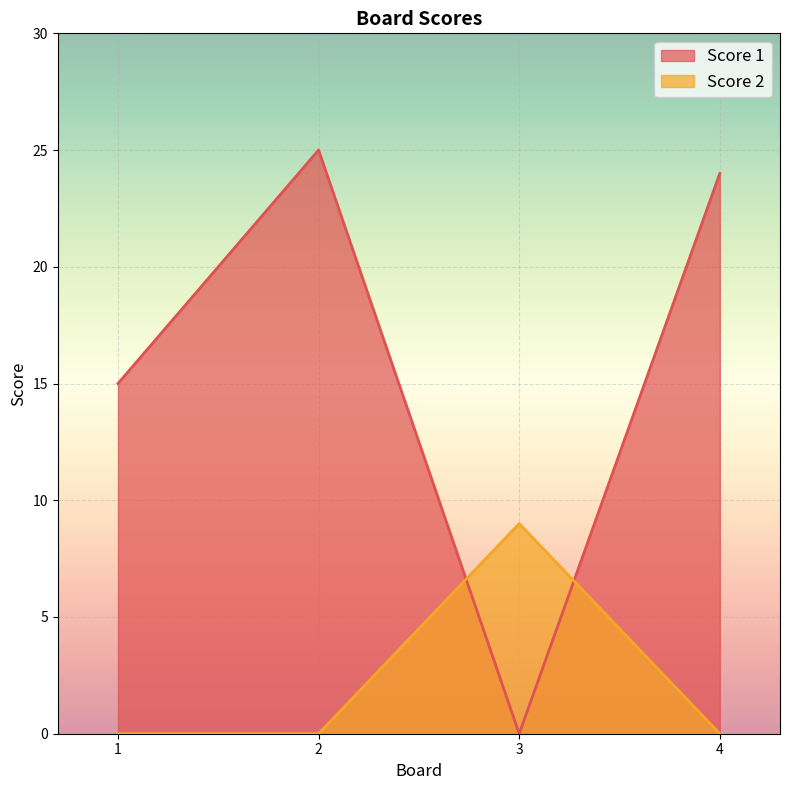

Rank the series at 4 from highest to lowest value.

Score 1, Score 2